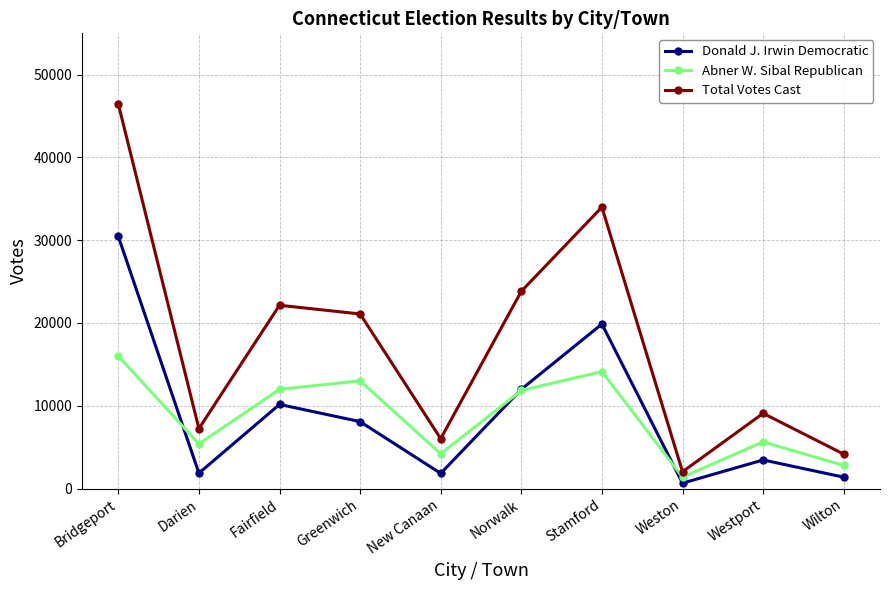

How many intersections are there between Donald J. Irwin Democratic and Abner W. Sibal Republican?

3